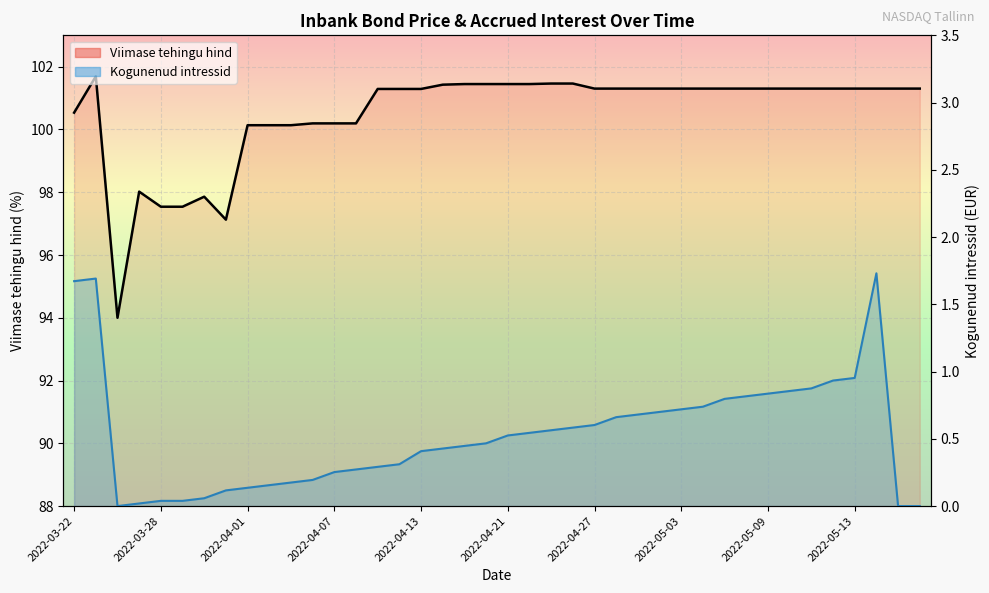

Reading left to right, extract all data points from this chart.

Viimase tehingu hind (line): 100.5	101.7	94.0	98.0	97.5	97.5	97.9	97.1	100.1	100.1	100.1	100.2	100.2	100.2	101.3	101.3	101.3	101.4	101.4	101.4	101.4	101.4	101.5	101.5	101.3	101.3	101.3	101.3	101.3	101.3	101.3	101.3	101.3	101.3	101.3	101.3	101.3	101.3	101.3	101.3
Kogunenud intressid (line): 1.7	1.7	0.0	0.0	0.0	0.0	0.1	0.1	0.1	0.2	0.2	0.2	0.3	0.3	0.3	0.3	0.4	0.4	0.4	0.5	0.5	0.5	0.6	0.6	0.6	0.7	0.7	0.7	0.7	0.7	0.8	0.8	0.8	0.9	0.9	0.9	1.0	1.7	0.0	0.0